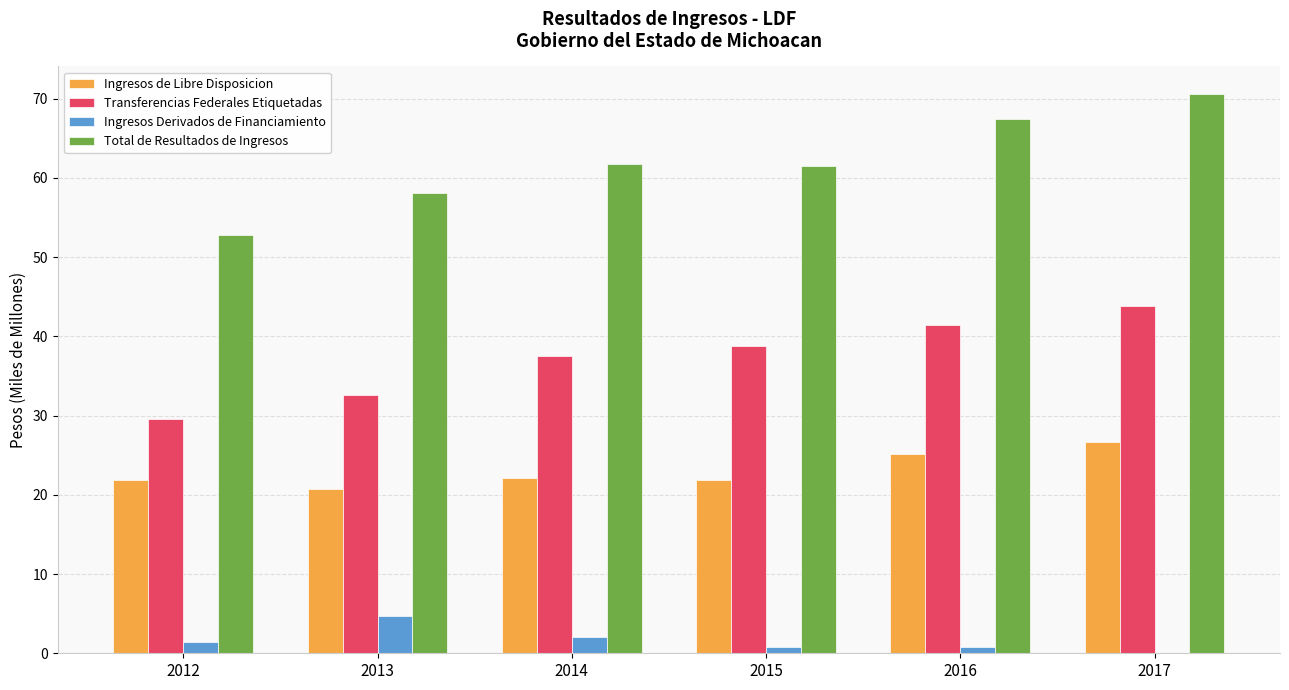

Which series has the largest total across all categories?

Total de Resultados de Ingresos